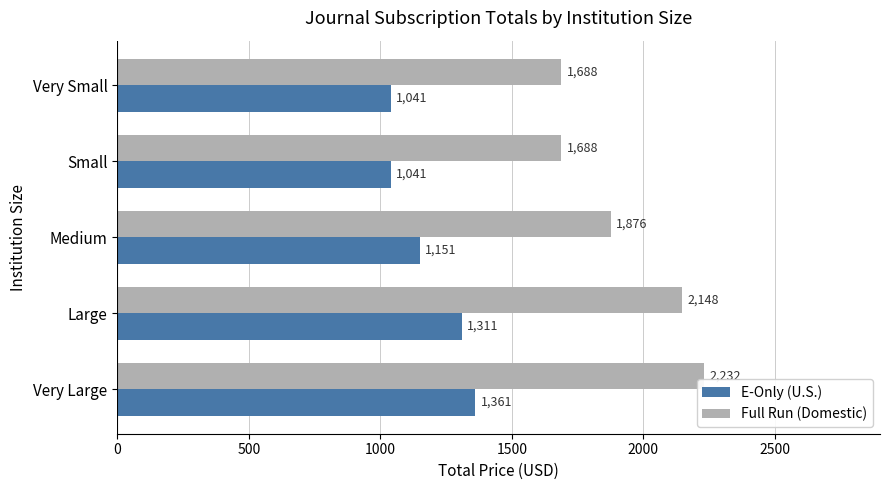

How many distinct data groups are displayed?

2